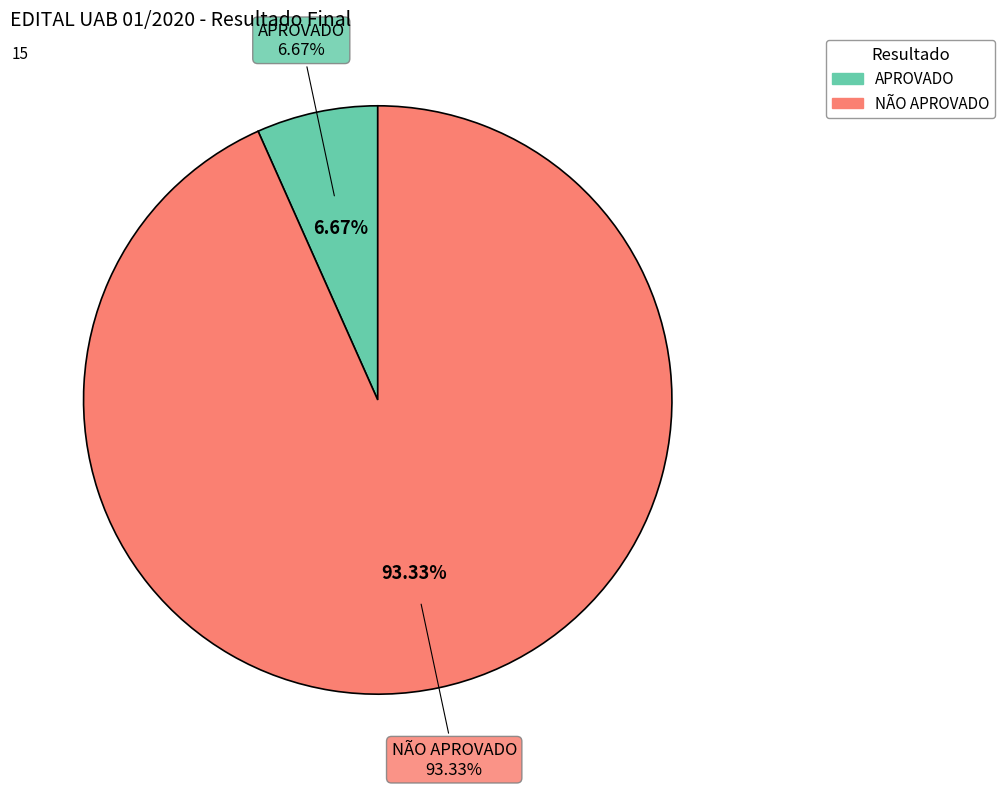

The NÃO APROVADO slice represents 9% of the pie. True or false?

False